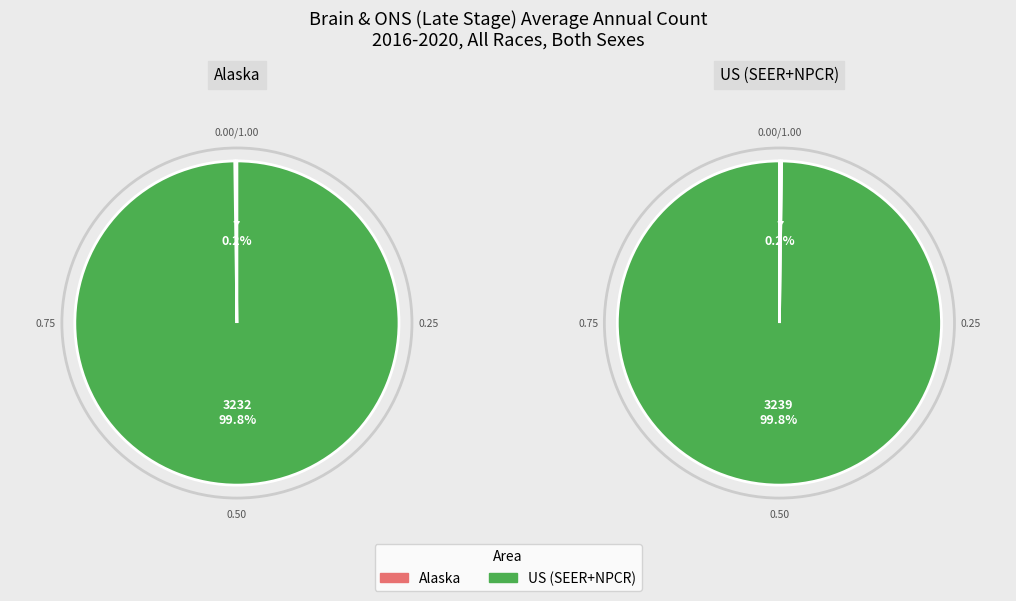

Is the sum of US (SEER+NPCR) and Alaska greater than half?

Yes